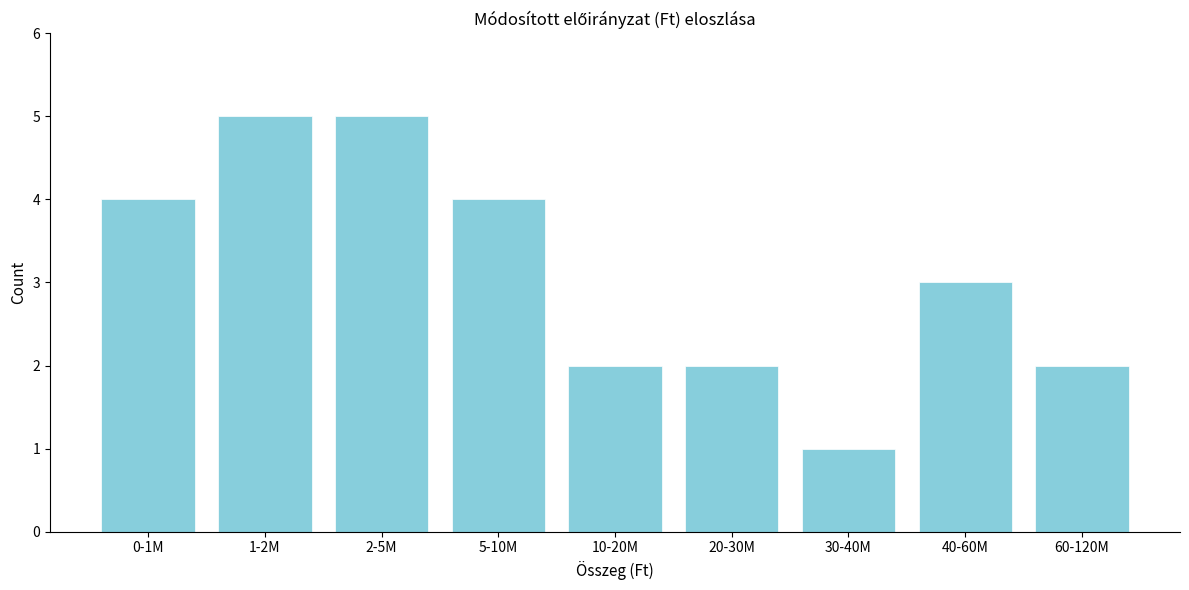

Reading left to right, transcribe all the data shown in this chart.

0-1M=4	1-2M=5	2-5M=5	5-10M=4	10-20M=2	20-30M=2	30-40M=1	40-60M=3	60-120M=2